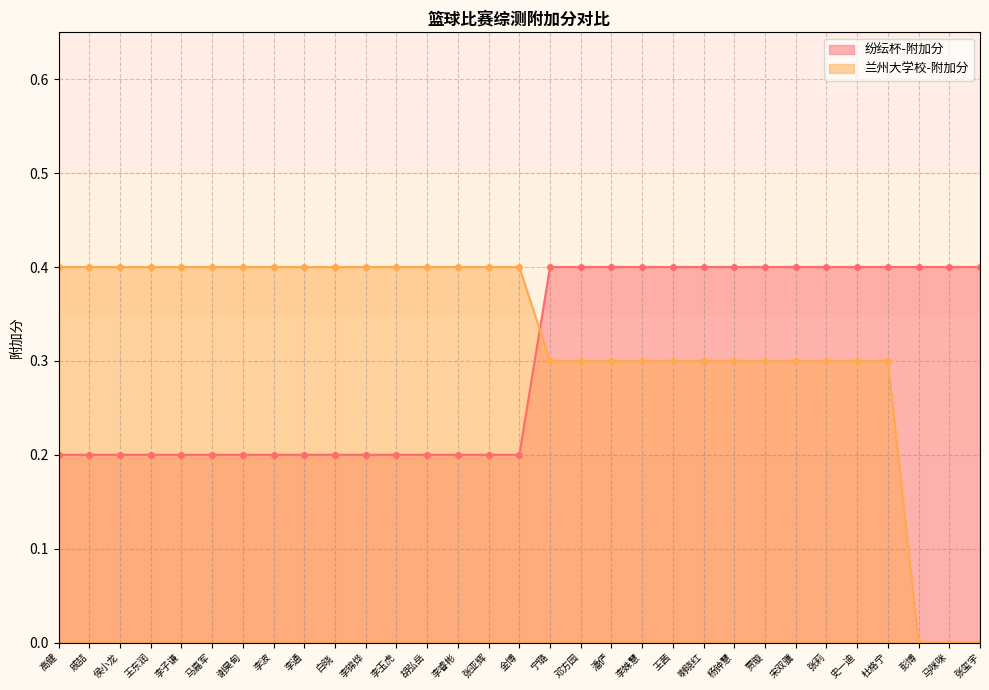

True or false: 纷纭杯-附加分 has more than 2 interior local peaks.

False